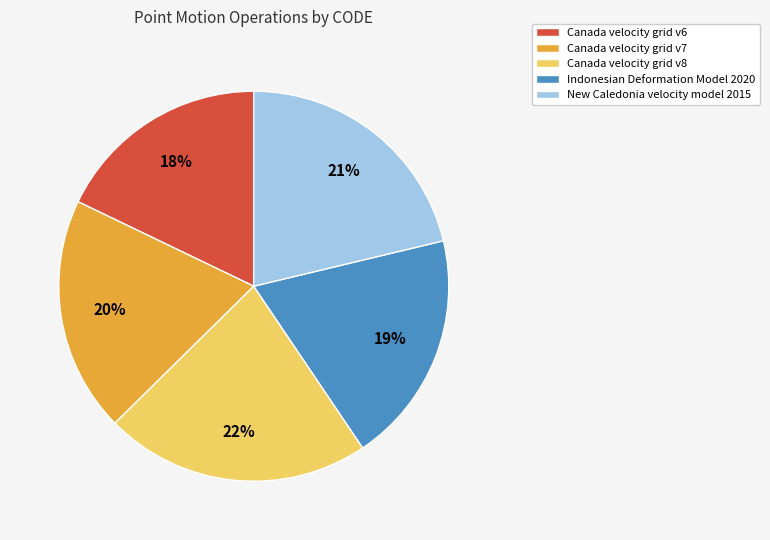

To the nearest percent, what is the difference between the Canada velocity grid v8 and New Caledonia velocity model 2015 slice percentages?

1%